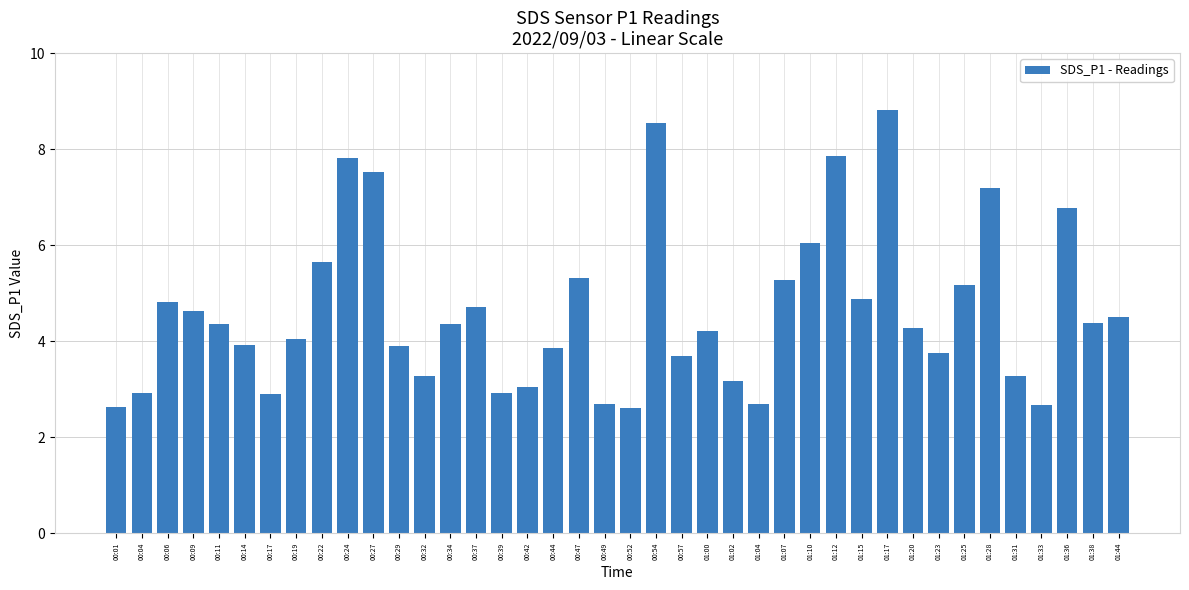

The value at 00:11 is 2.4. True or false?

False